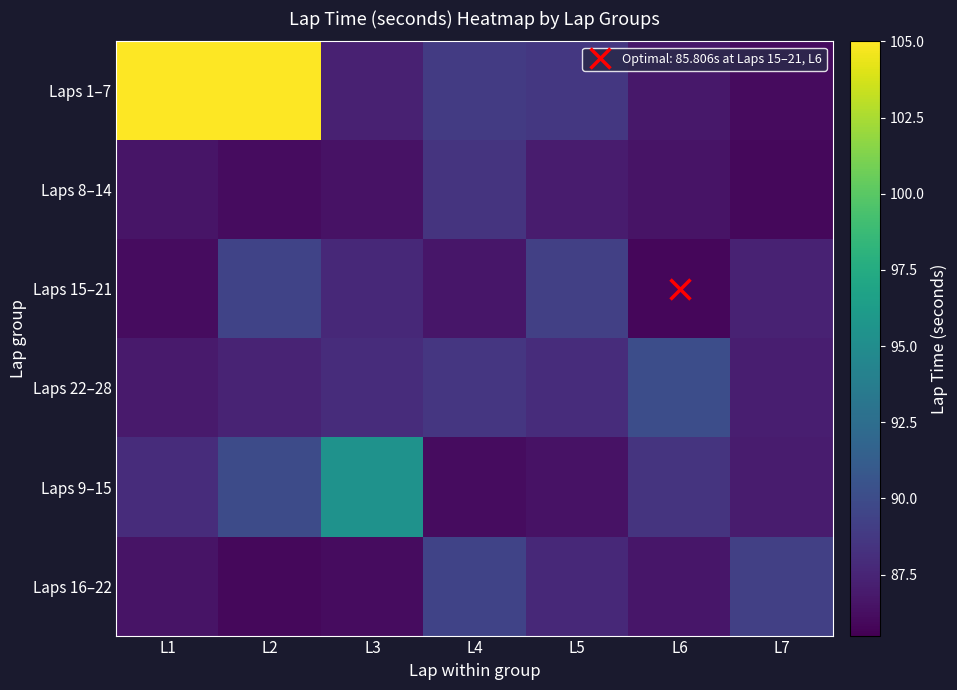

Reading left to right, extract all data points from this chart.

Laps 1–7: L1=1001.6	L2=143.0	L3=87.3	L4=88.9	L5=88.7	L6=86.8	L7=86.1
Laps 8–14: L1=86.6	L2=86.1	L3=86.5	L4=88.4	L5=87.0	L6=86.5	L7=85.9
Laps 15–21: L1=86.2	L2=89.4	L3=87.7	L4=86.7	L5=89.2	L6=85.8	L7=87.4
Laps 22–28: L1=86.9	L2=87.5	L3=88.0	L4=88.6	L5=88.0	L6=90.1	L7=87.1
Laps 9–15: L1=88.0	L2=89.9	L3=95.5	L4=86.1	L5=86.5	L6=88.4	L7=87.0
Laps 16–22: L1=86.5	L2=85.9	L3=86.2	L4=89.4	L5=87.7	L6=86.7	L7=89.2